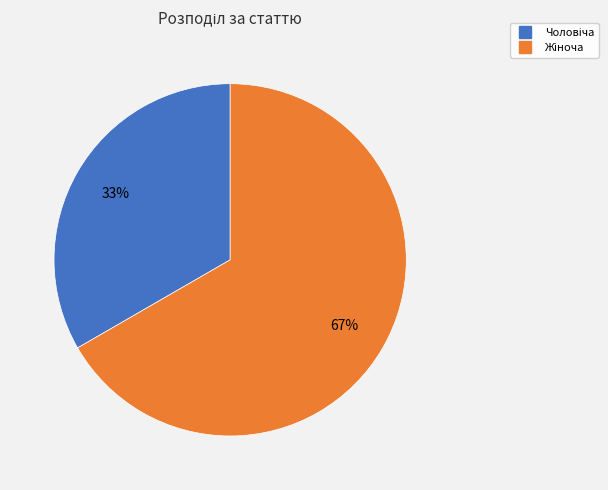

To the nearest percent, what is the average slice percentage?

50%